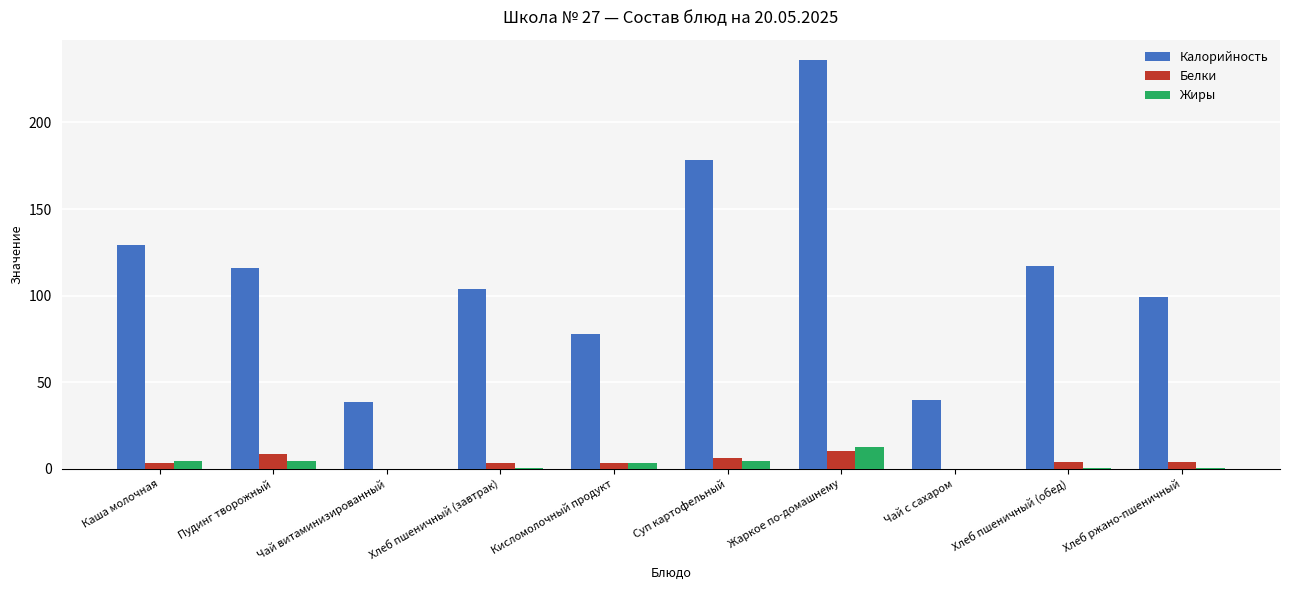

Between Каша молочная and Суп картофельный, which series saw the biggest shift?

Калорийность